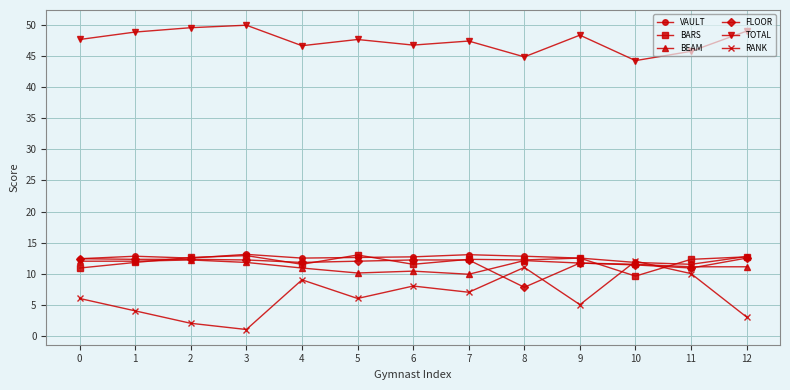

Is the value of RANK at 8 greater than the value of BEAM at 9?

No